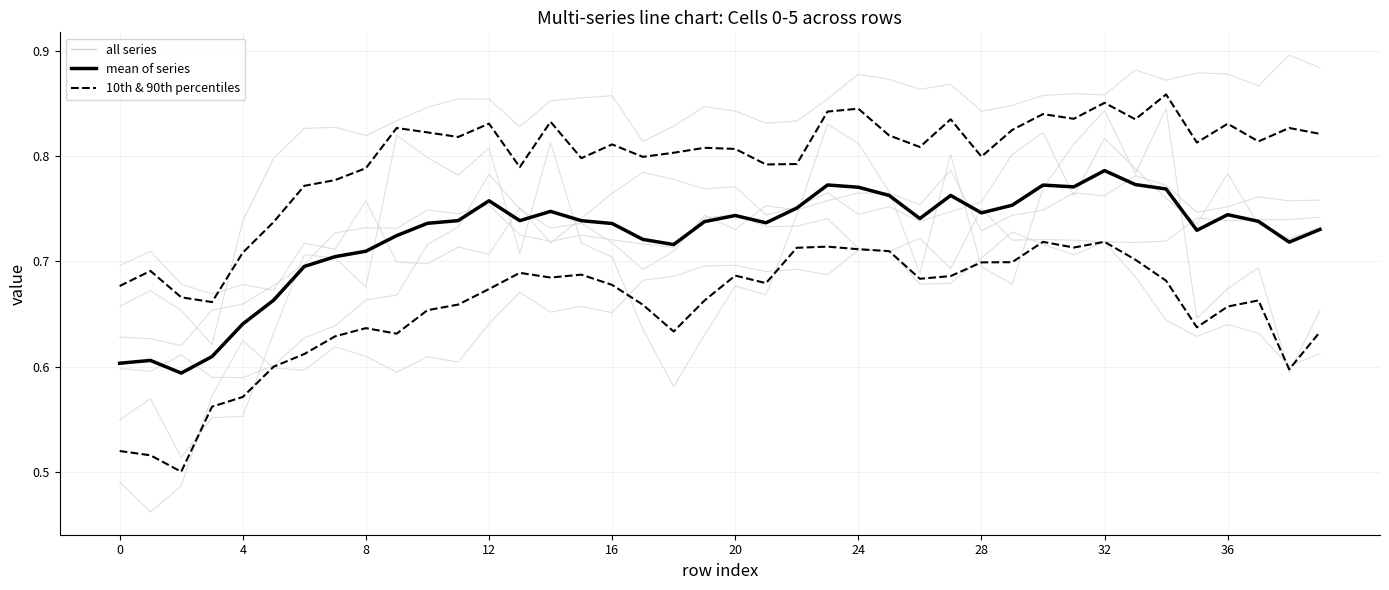

How many lines are shown in the chart?

9